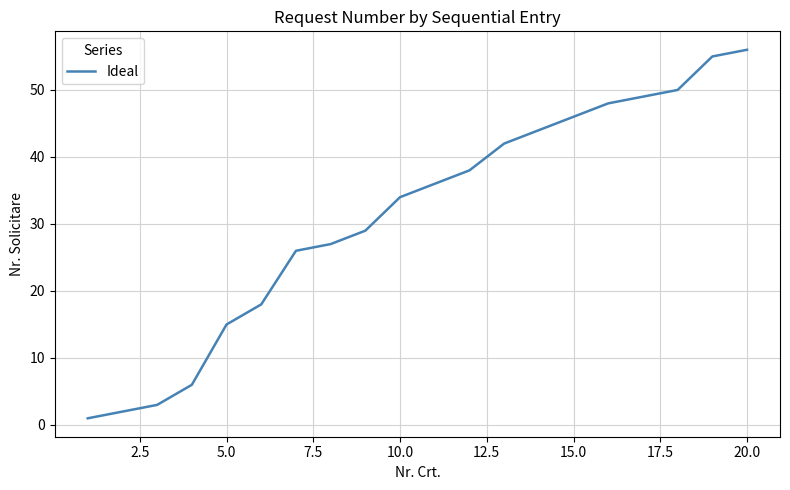

What is the greatest value displayed?

56